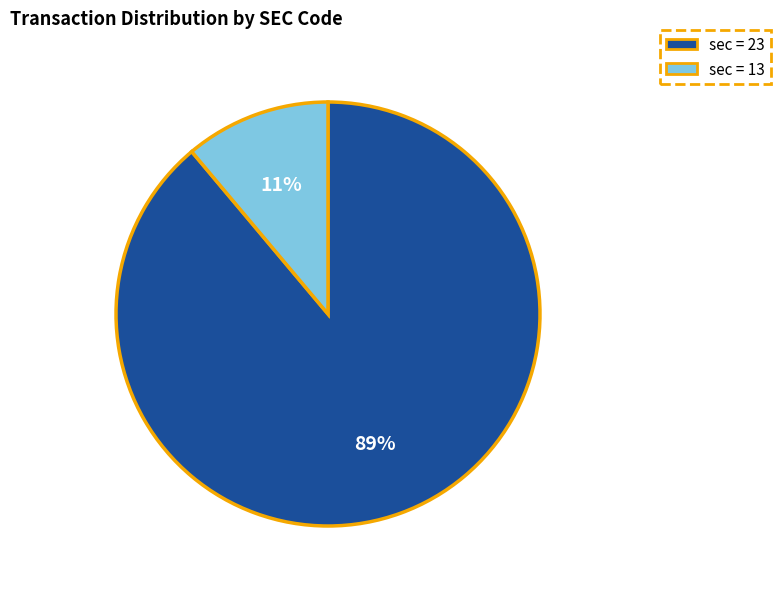

To the nearest percent, what is the average slice percentage?

50%